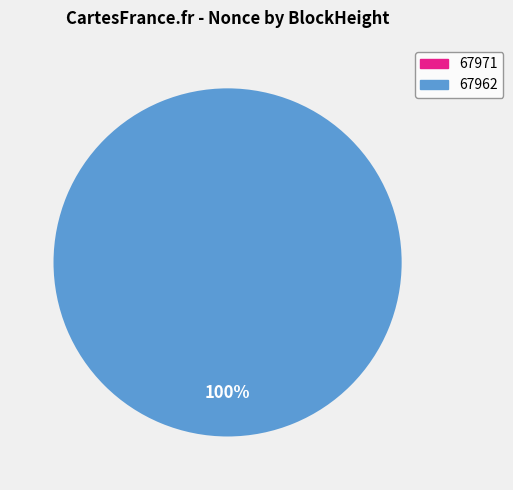

Is there any slice that represents more than half of the pie?

Yes